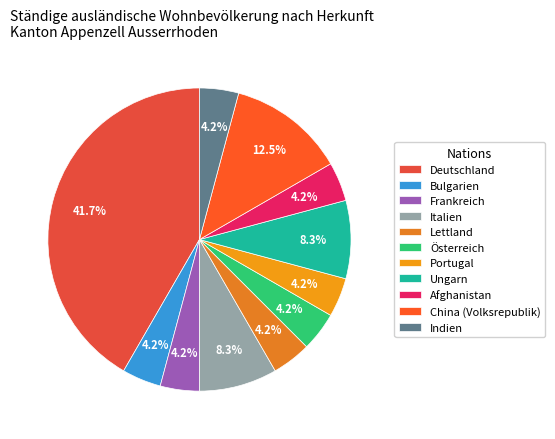

Combined, what portion of the pie is Deutschland and Afghanistan?

45.8%